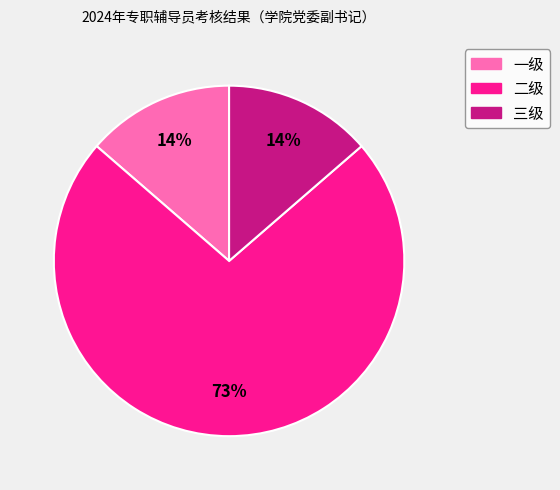

To the nearest percent, what is the combined percentage of 三级 and 二级?

86%